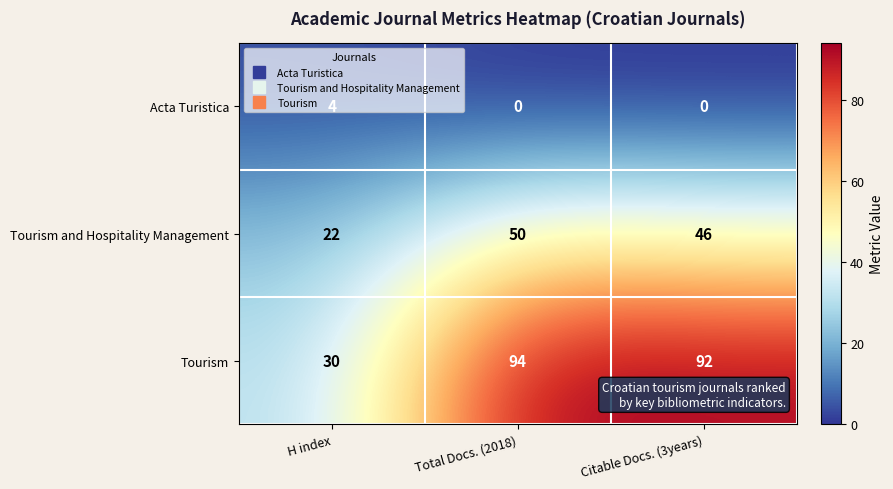

What is the difference between the highest and lowest values at H index?

26